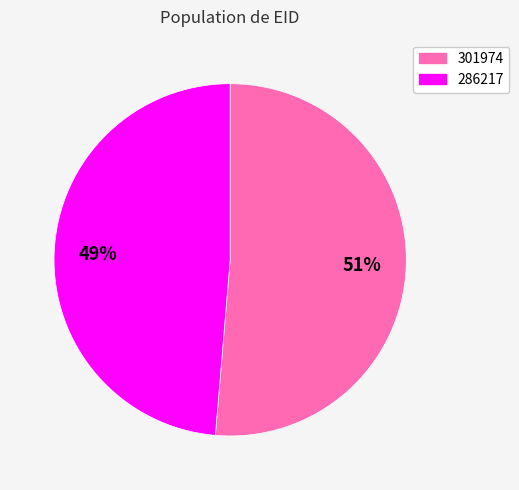

Between 301974 and 286217, which is larger?

301974